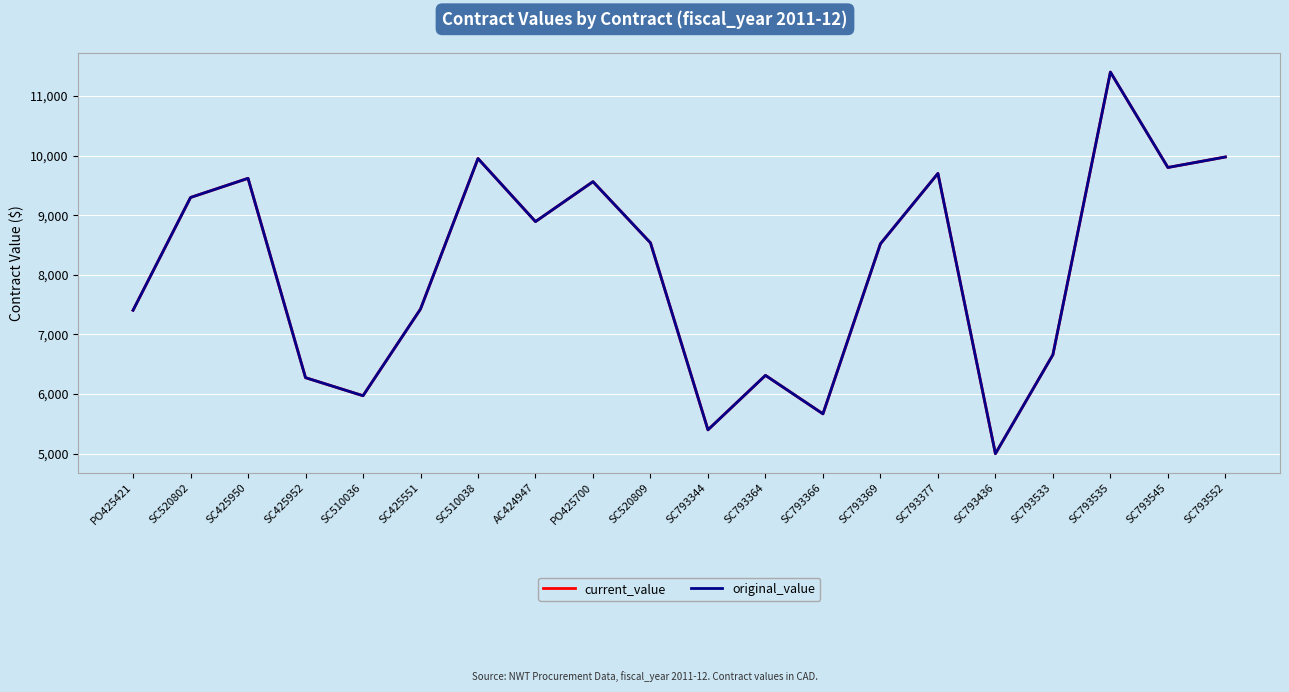

Is this an area chart (filled region under the line)?

No